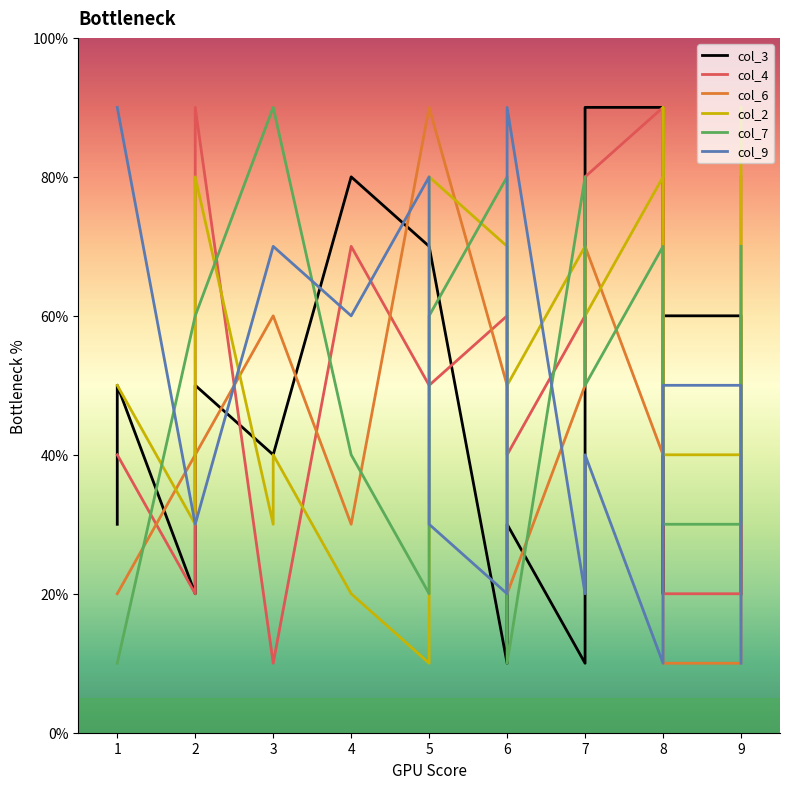

What is the difference between the maximum and second lowest values in the col_4 series?

80